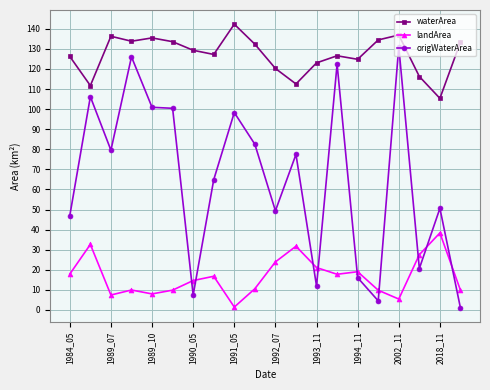

How many series are shown in this chart?

3